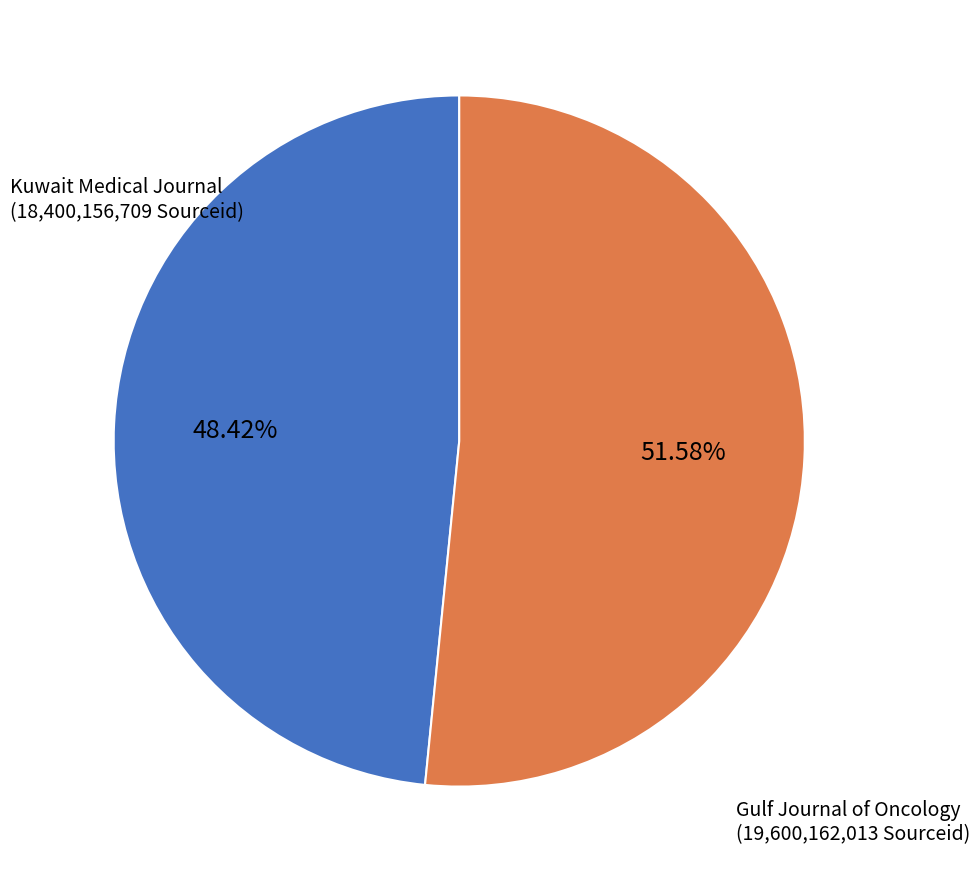

Is there any slice that represents more than half of the pie?

Yes